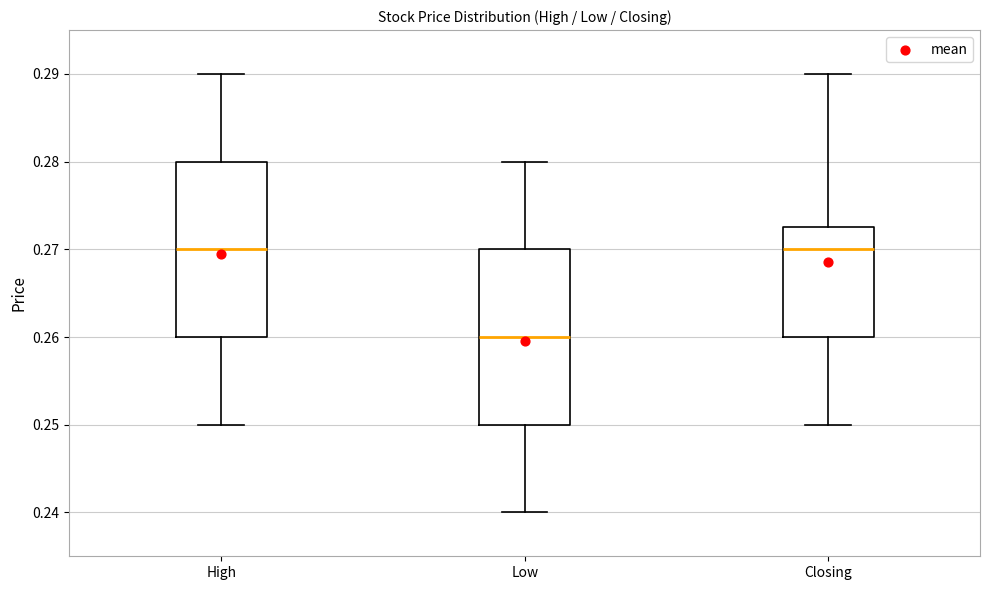

Reading left to right, read every box against the y-axis: the position of its median line, the range the box covers, and the ends of its whiskers. The values are not printed on the chart, so give them approximately, as read against the axis.

High: median 0.270, box 0.260 to 0.280, whiskers 0.250 to 0.290
Low: median 0.260, box 0.250 to 0.270, whiskers 0.240 to 0.280
Closing: median 0.270, box 0.260 to 0.273, whiskers 0.250 to 0.290